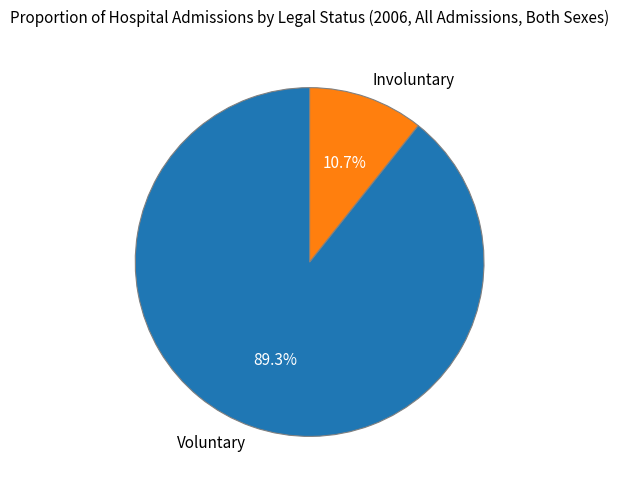

True or false: Involuntary accounts for 11% of the total.

True